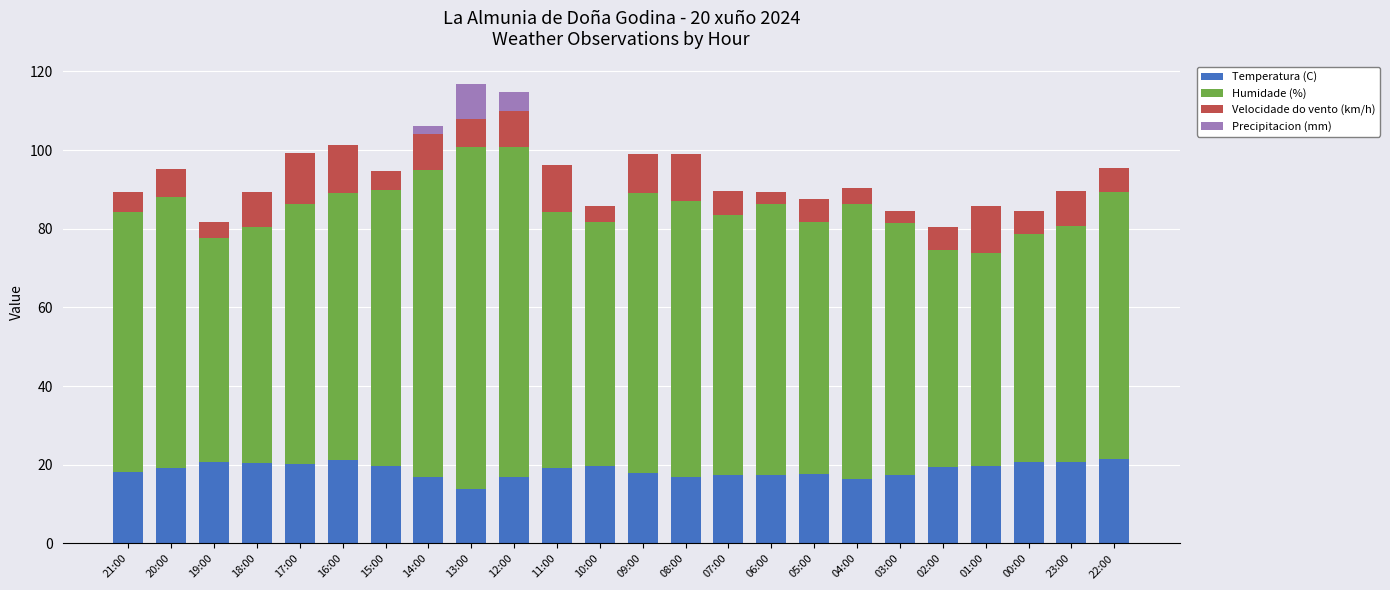

What is the maximum value for Temperatura (C)?

21.4